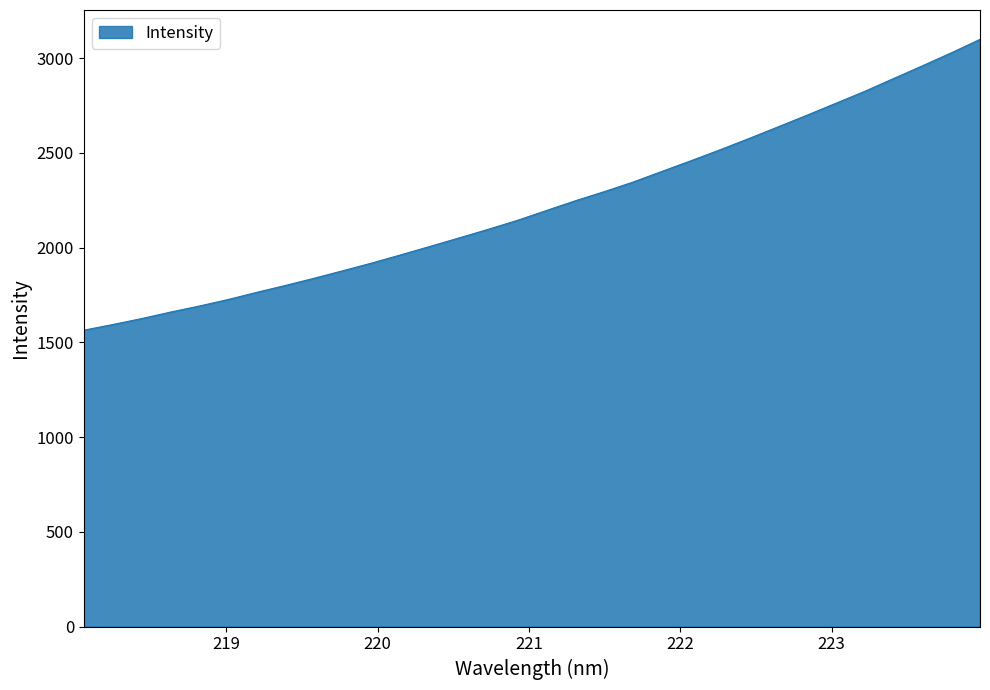

What is the difference between the maximum and minimum values?

1535.0